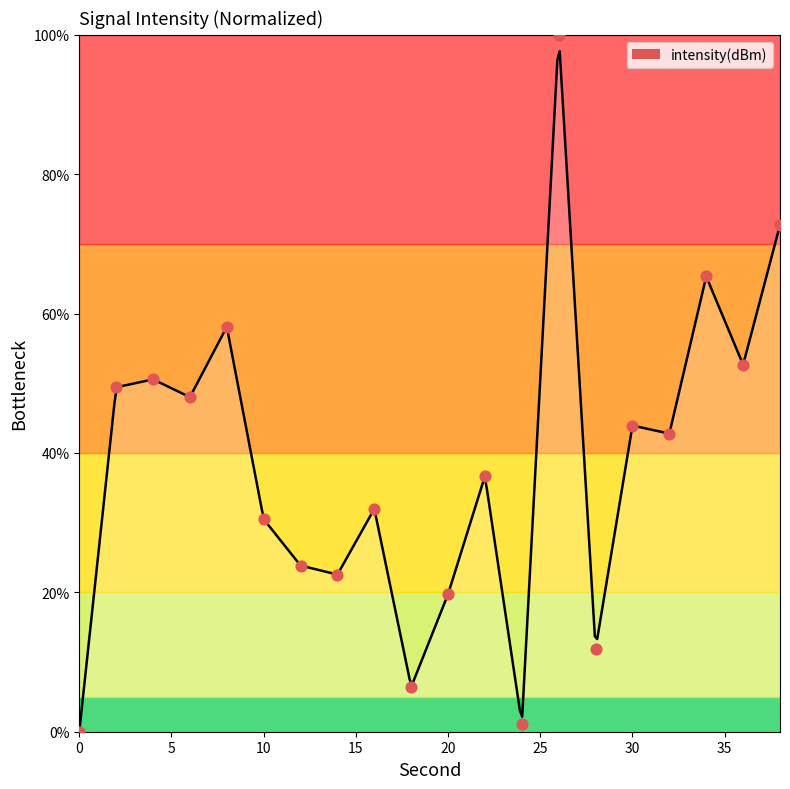

Which has a higher value, 32 or 8?

8